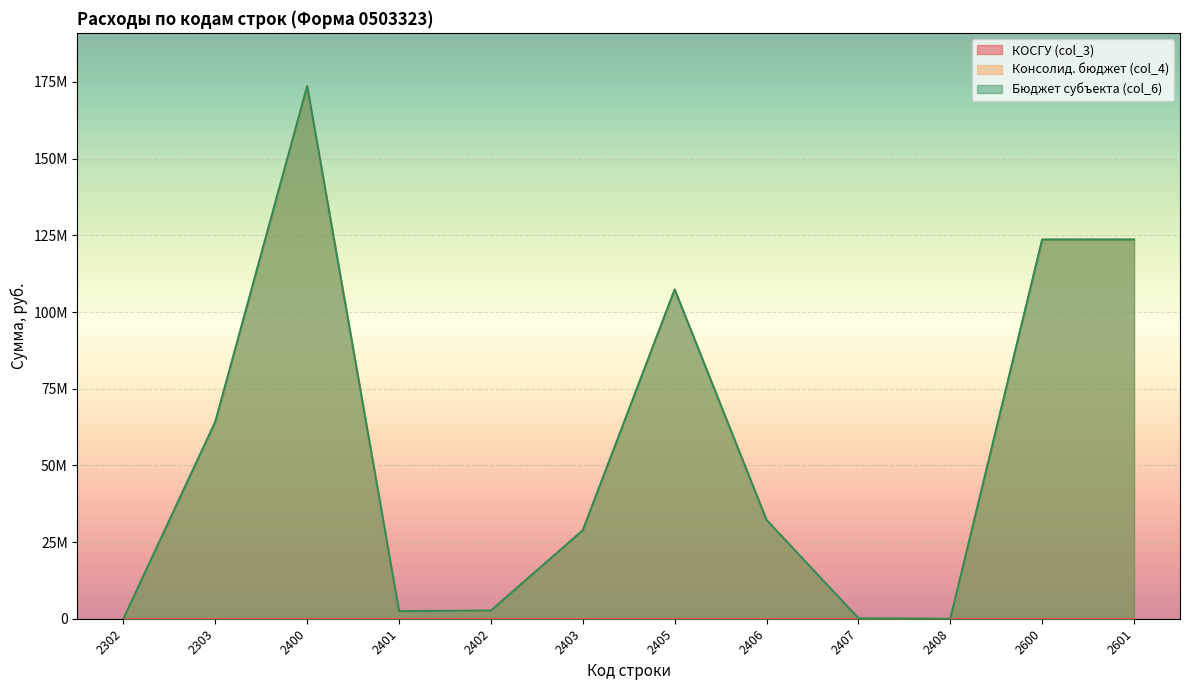

Where does the Консолид. бюджет (col_4) series first go above 32168601?

2303